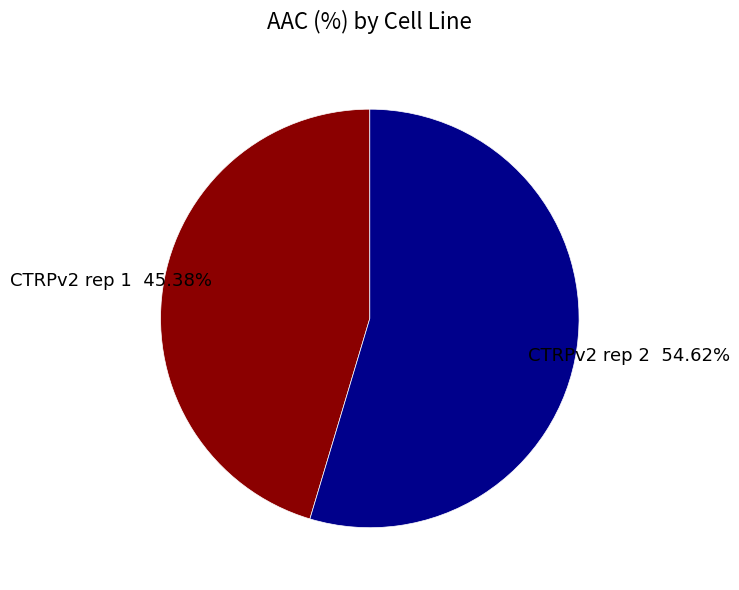

Is there any slice that represents more than half of the pie?

Yes